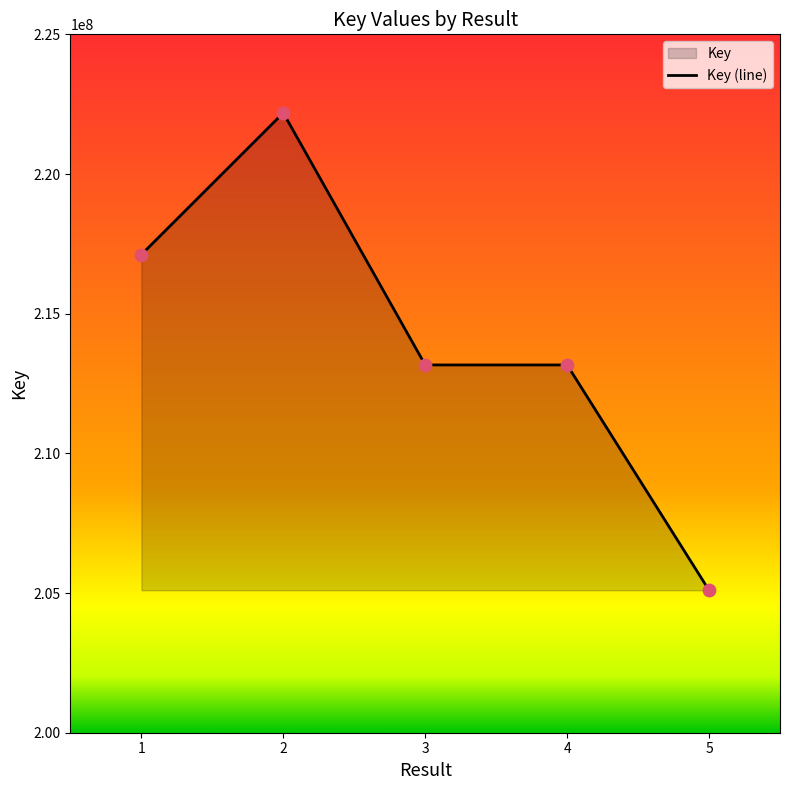

What is the change in value from 1 to 2?

+5073833